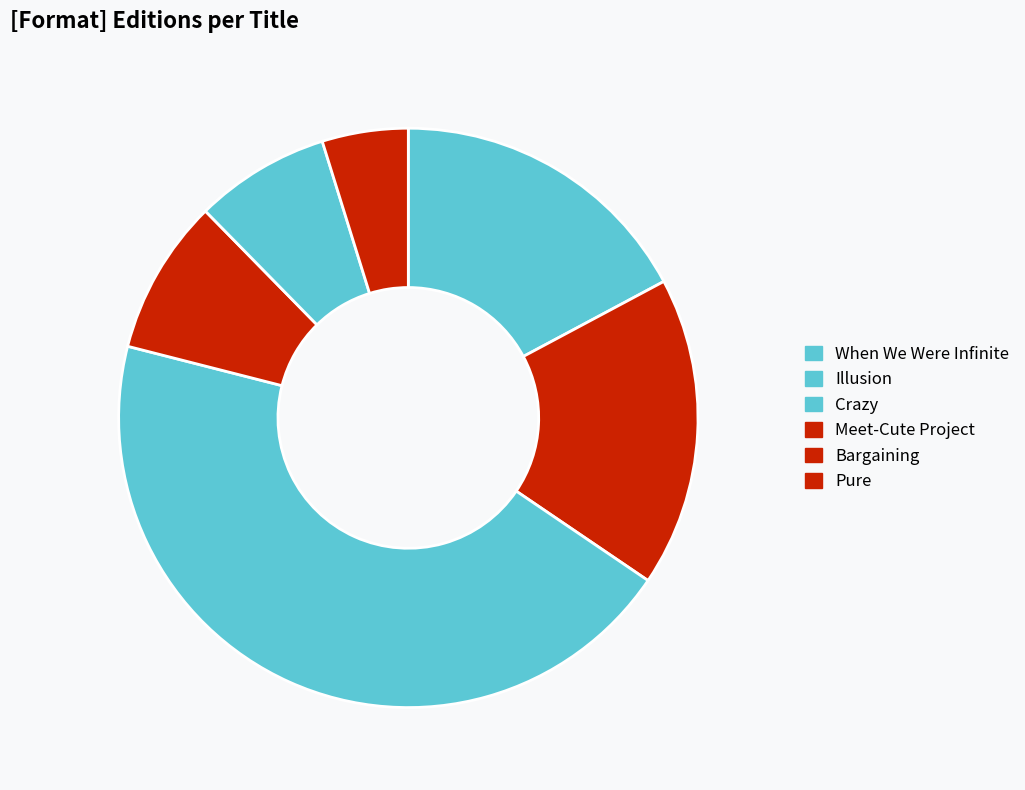

Does any single category account for the majority?

No